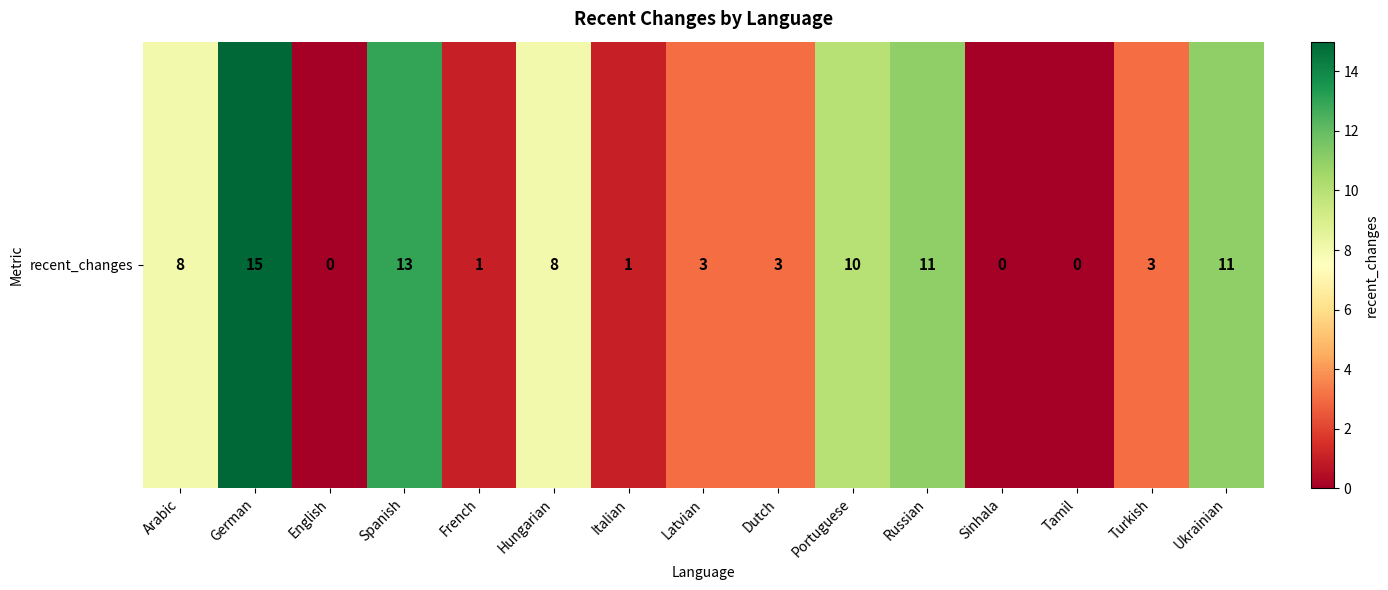

List the labels in order of value, smallest first.

English, Sinhala, Tamil, French, Italian, Latvian, Dutch, Turkish, Arabic, Hungarian, Portuguese, Russian, Ukrainian, Spanish, German